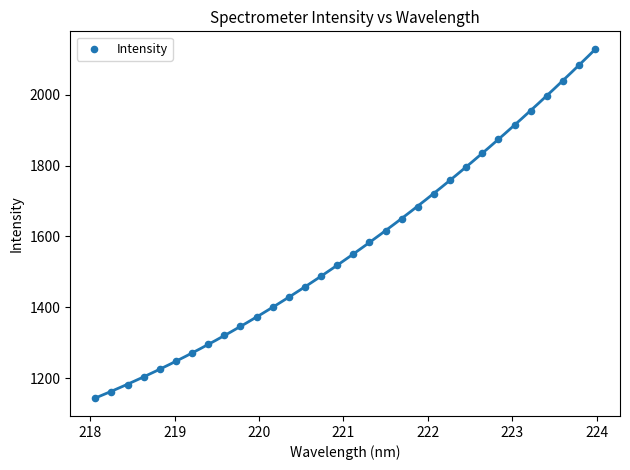

What is the range of Y values (max minus min)?

986.8